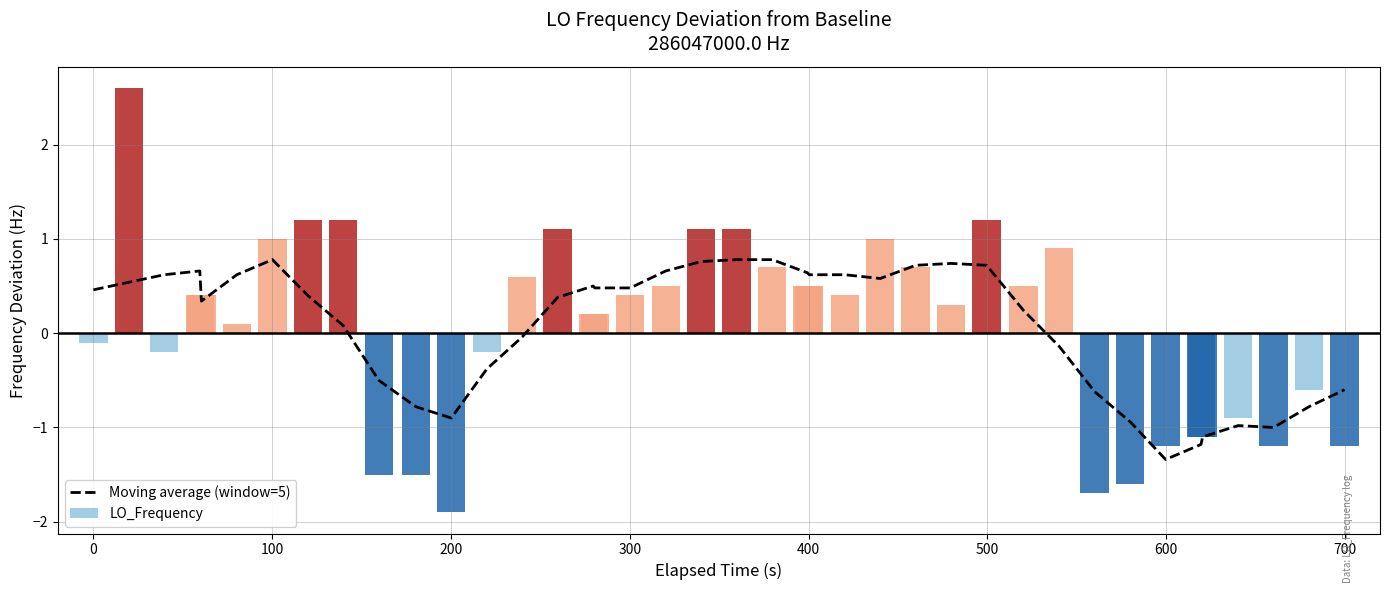

Reading left to right, transcribe all the data shown in this chart.

0.5	0.5	0.6	0.7	0.3	0.6	0.8	0.4	0.1	-0.5	-0.8	-0.9	-0.4	-0.0	0.4	0.5	0.5	0.5	0.7	0.8	0.8	0.8	0.6	0.6	0.6	0.6	0.7	0.7	0.7	0.2	-0.1	-0.6	-0.9	-1.3	-1.2	-1.1	-1.0	-1.0	-0.8	-0.6